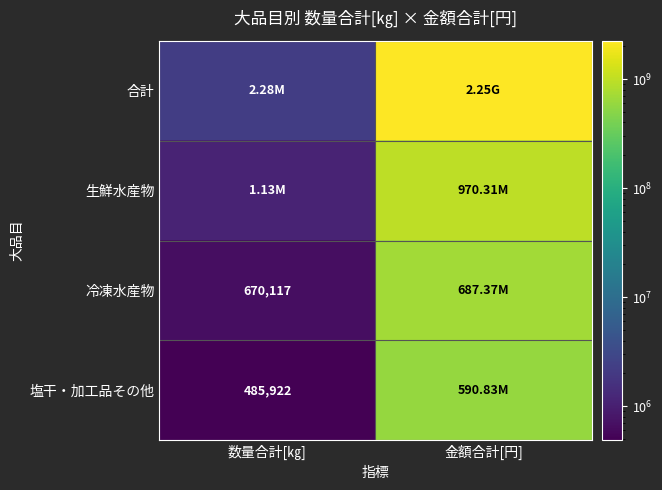

What value does the 塩干・加工品その他 series have at 数量合計[㎏]?

485922